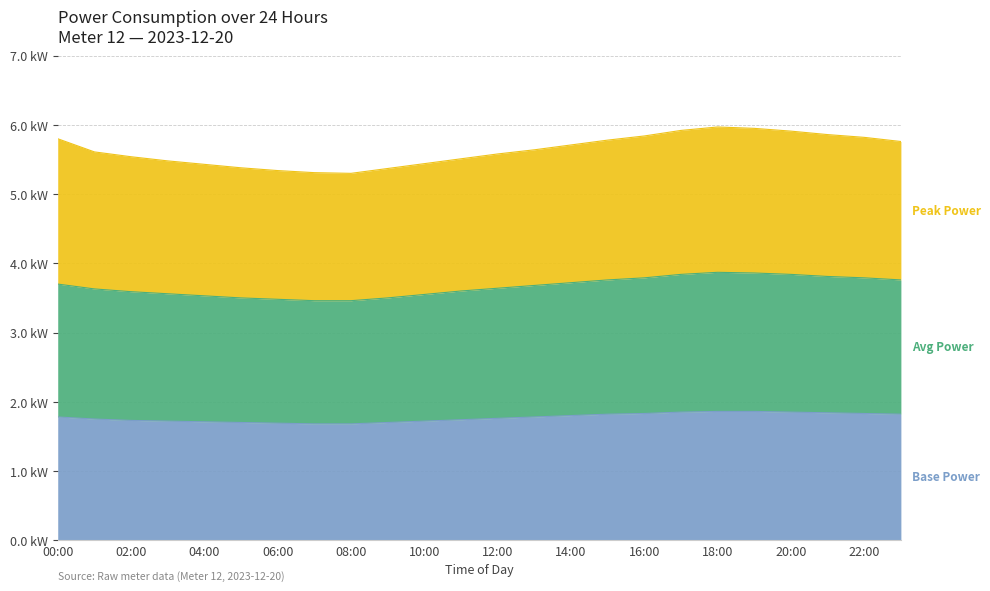

True or false: Avg Power and Peak Power cross at least once.

False